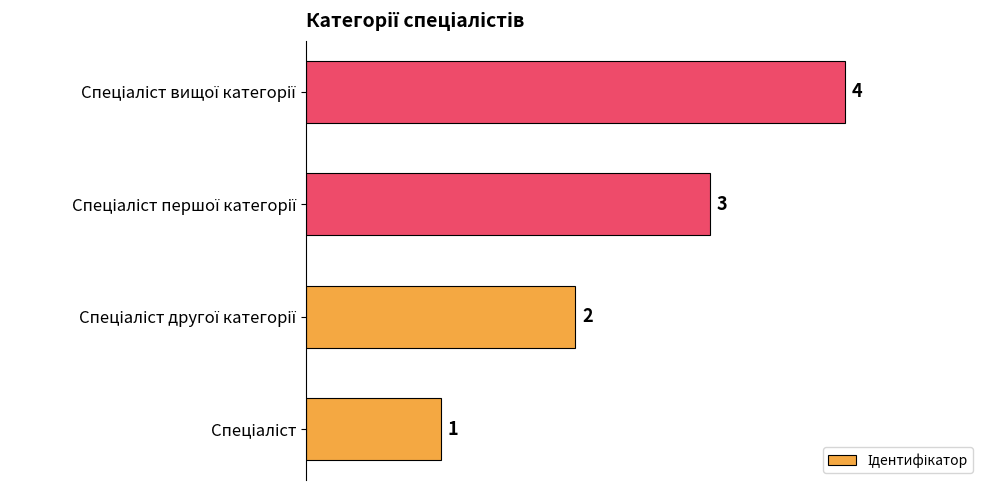

What is the smallest value displayed?

1